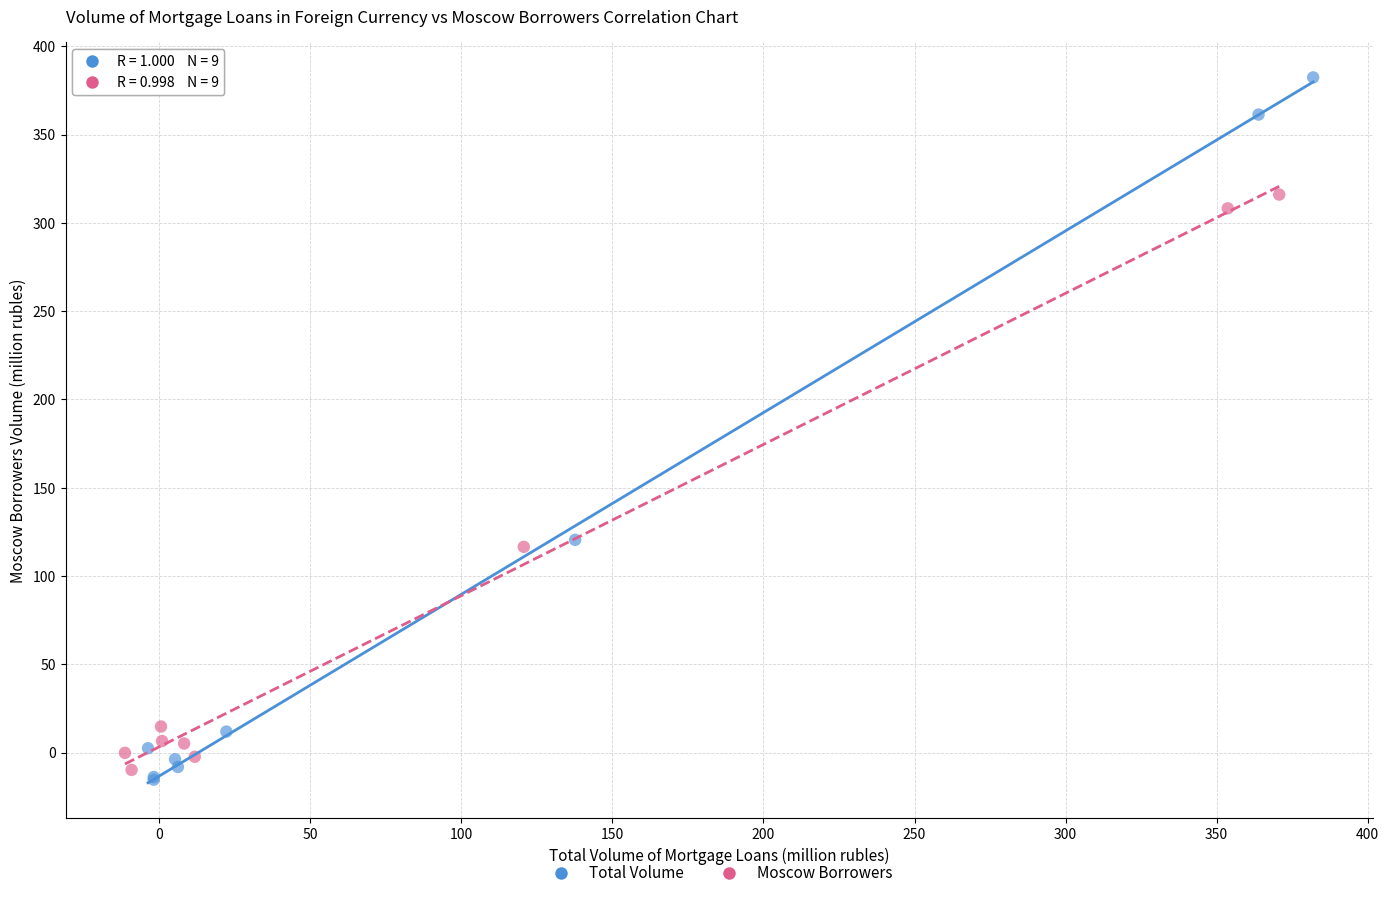

Which series has the widest spread of Y values?

Total Volume